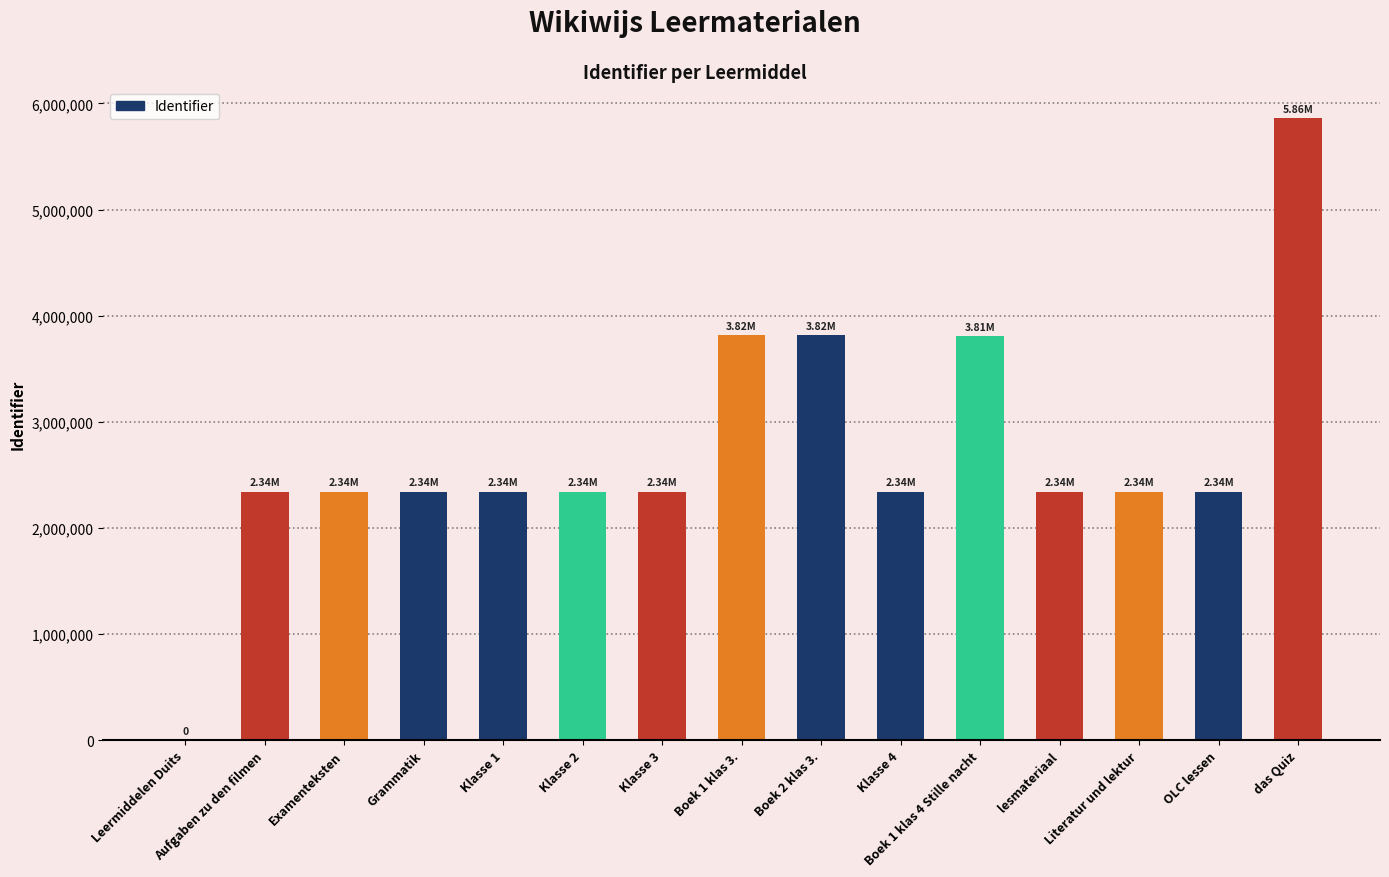

Is it true that the value at Klasse 3 is 1143243?

False